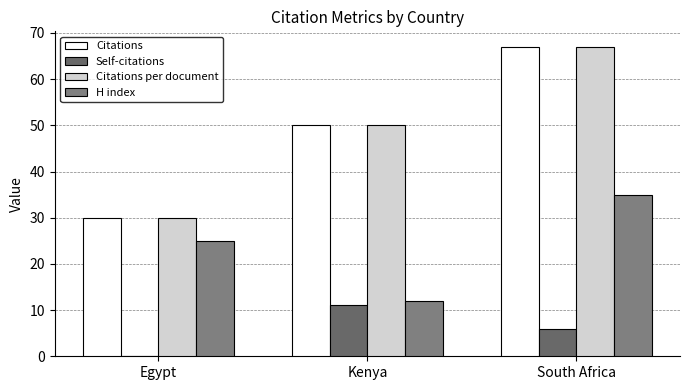

The value of Self-citations at Kenya is 11. True or false?

True